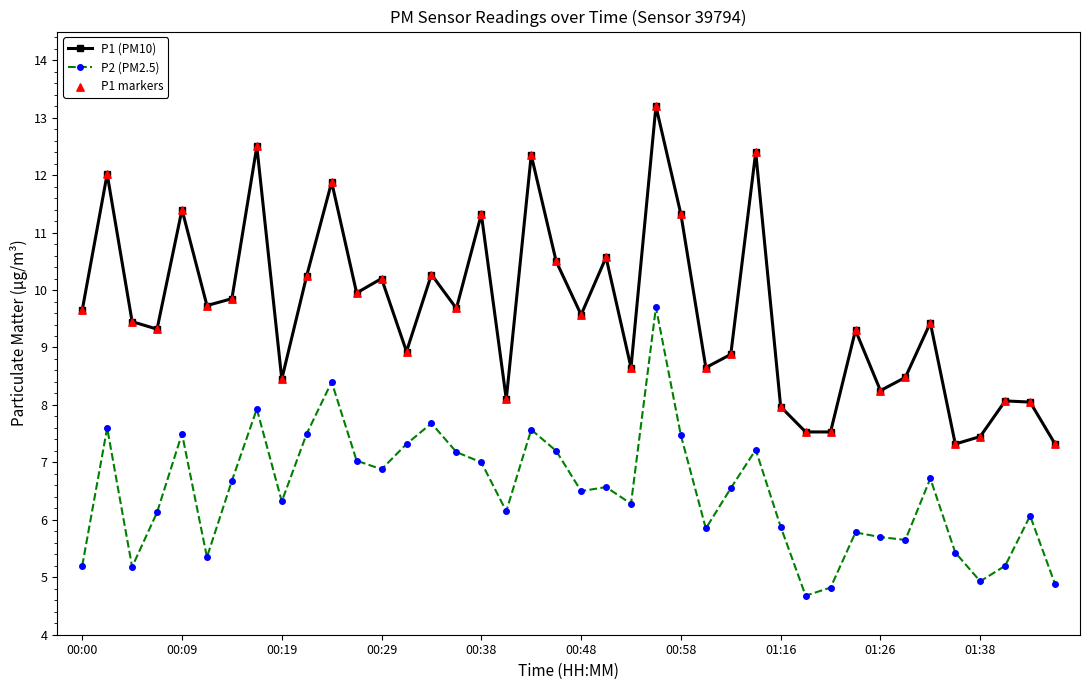

Which series has the widest spread of values?

P1 (PM10)